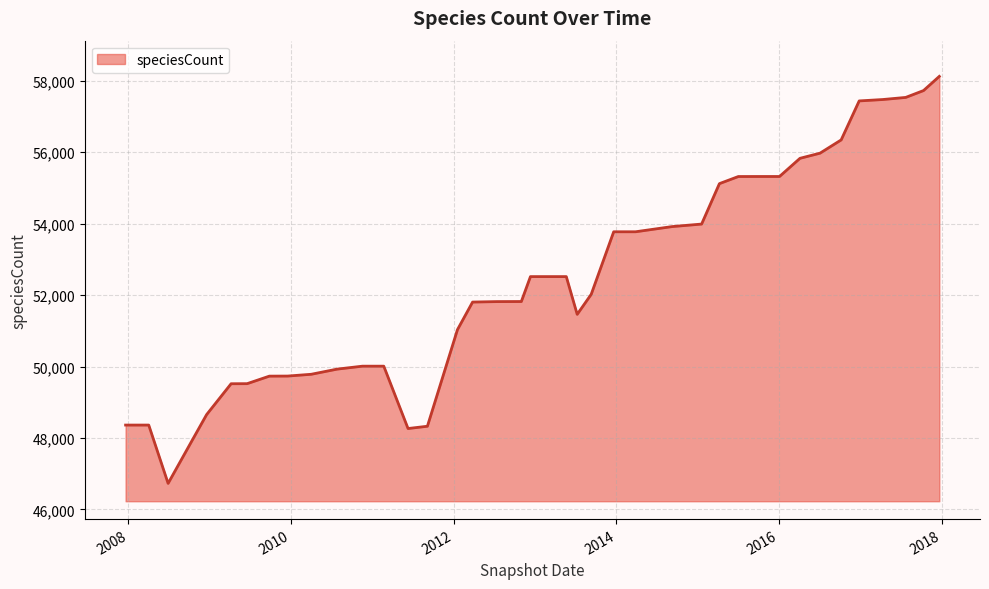

What is the difference between the maximum and minimum values?

11396